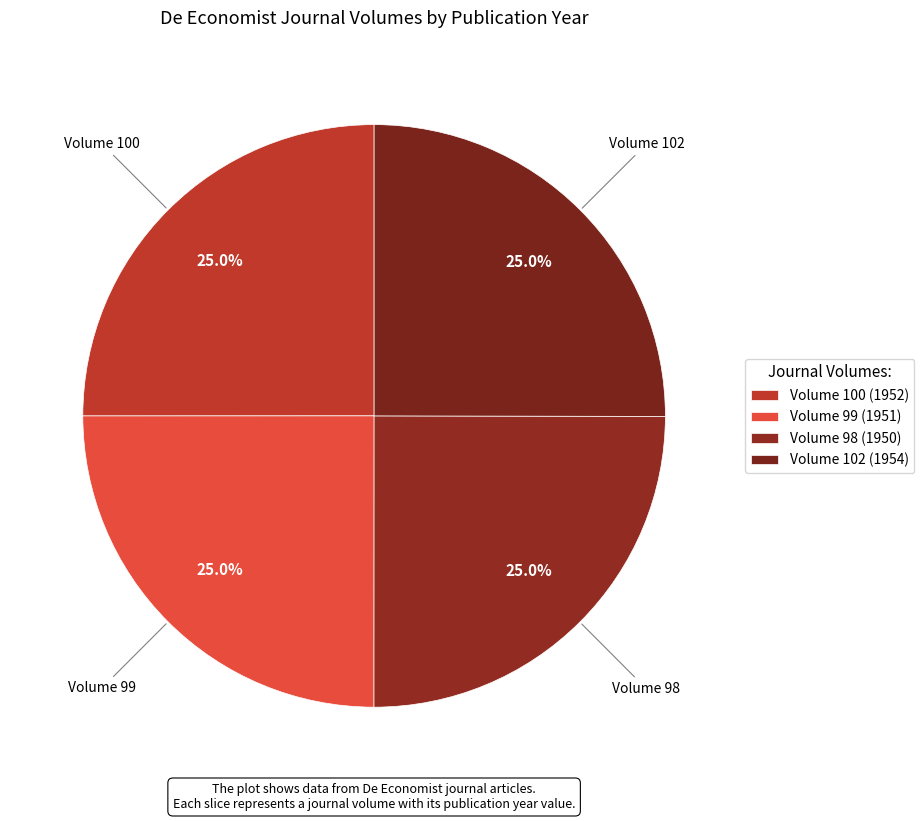

Is there any slice that represents more than half of the pie?

No